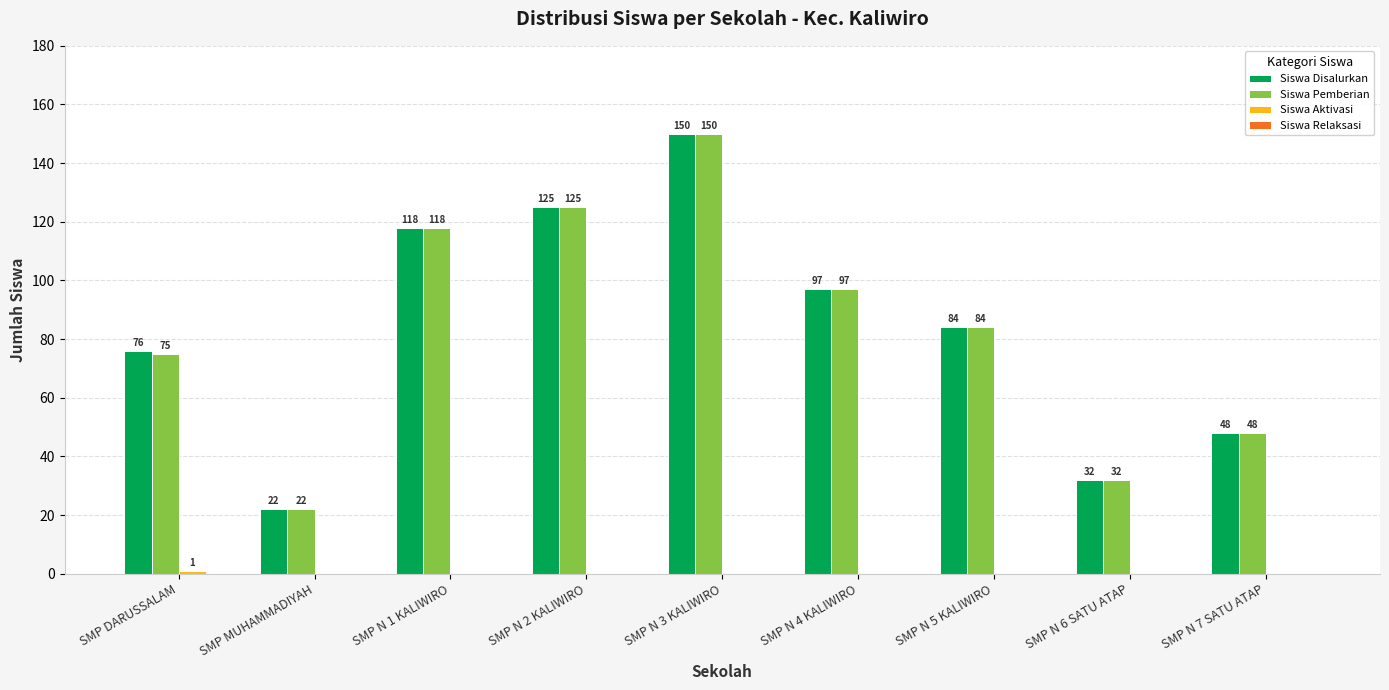

What is the sum of all Siswa Pemberian values?

751